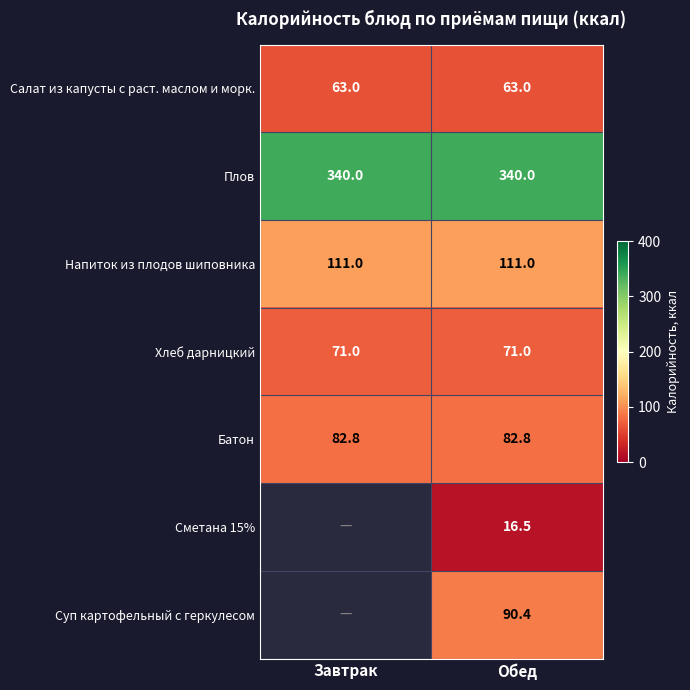

What is the spread (max minus min) of values at Обед?

323.5